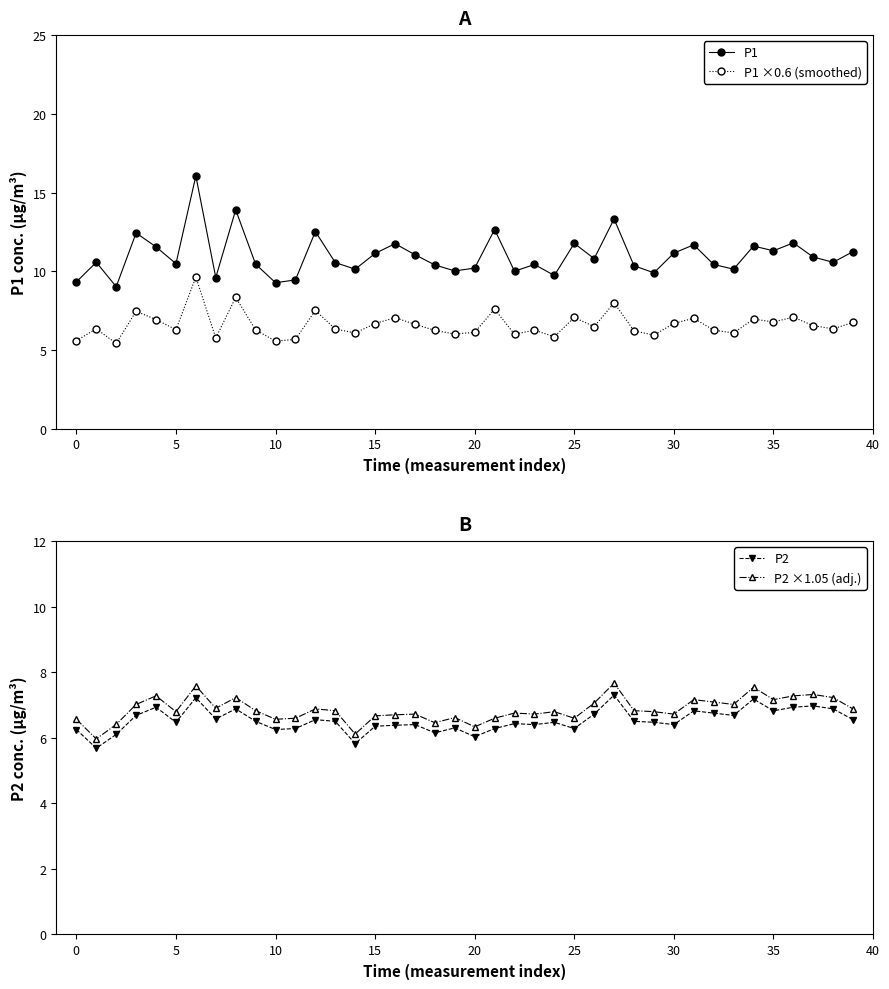

True or false: P2 ×1.05 (adj.) and P2 intersect in this chart.

False